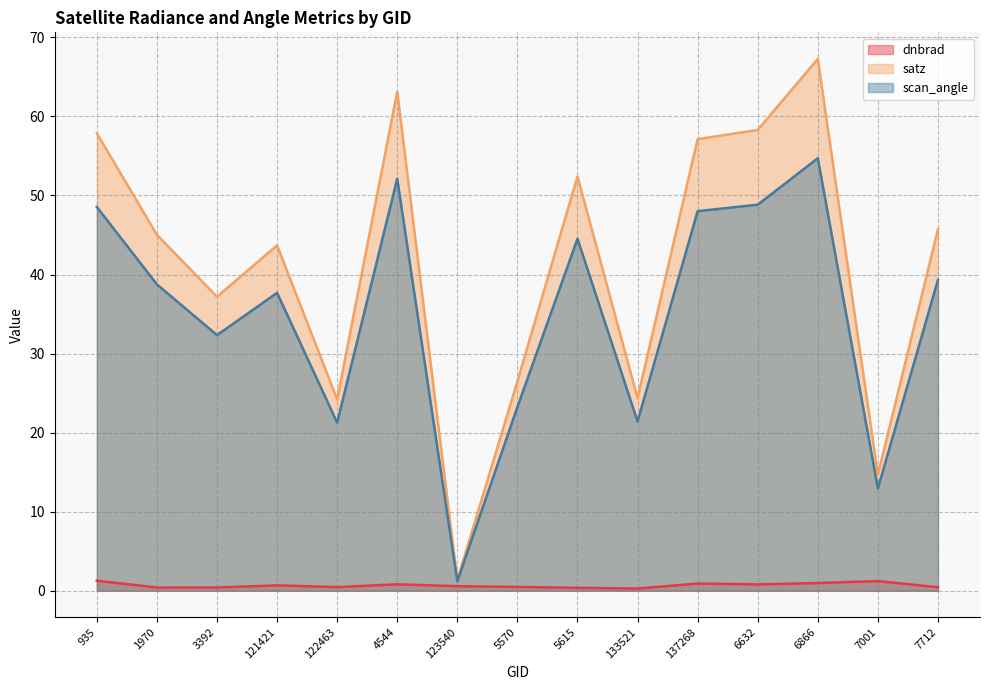

What are all the series names shown in the legend?

dnbrad, satz, scan_angle